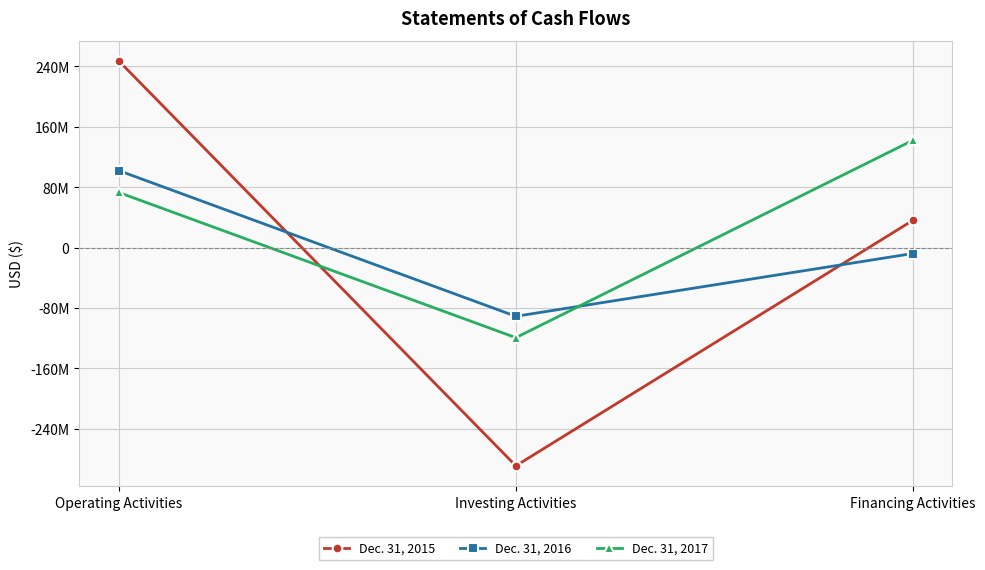

Which category has the lowest value in the Dec. 31, 2015 series?

Investing Activities